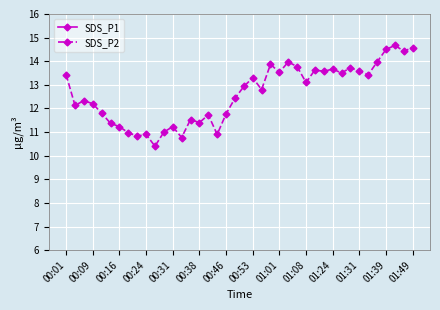

True or false: SDS_P2 has more than 1 interior local peaks.

True